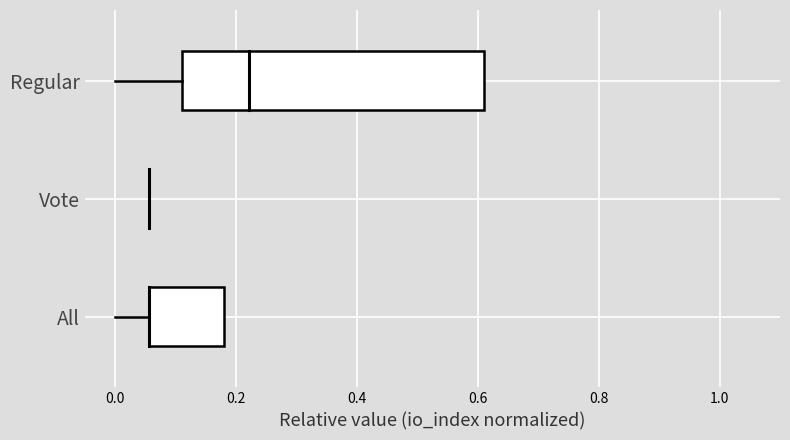

What are all the series names shown in the legend?

Regular, Vote, All